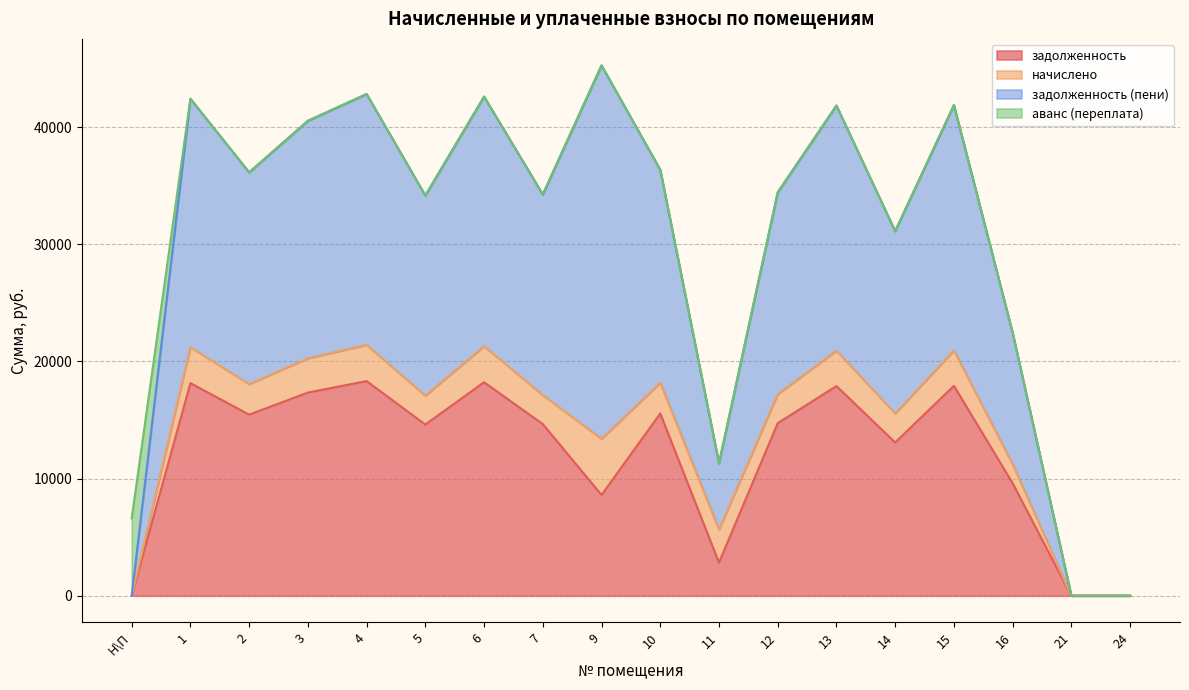

Which category has the highest value in the аванс (переплата) series?

Н\П